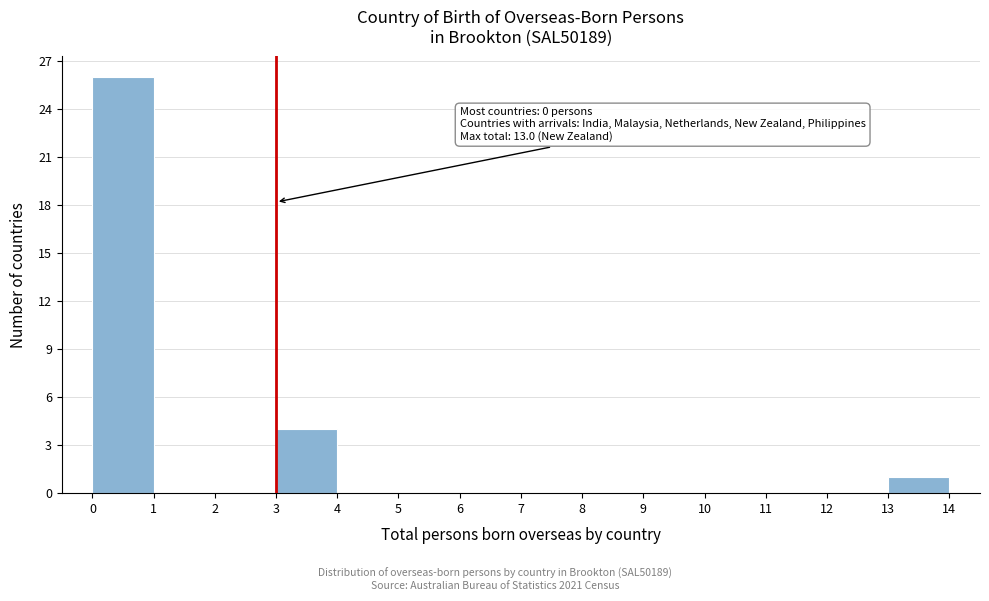

Over which range of the x-axis is the bar tallest?

0 to 1